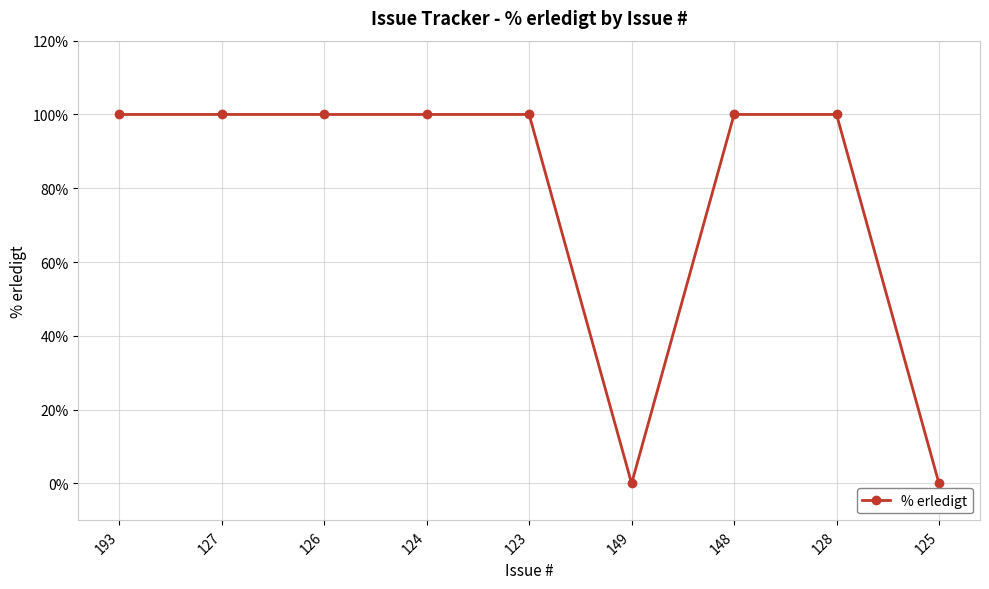

What is the label of the 4th point from the right?

149